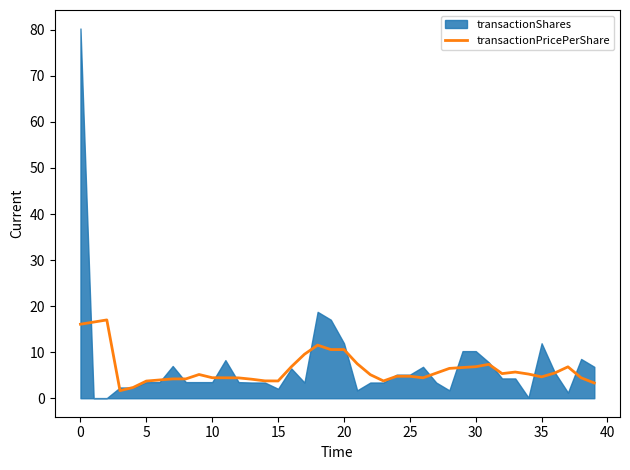

What is the highest value of the transactionPricePerShare series?

17.0